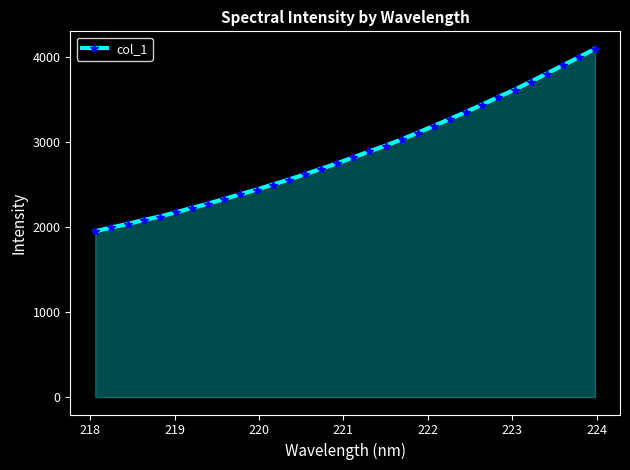

What is the value of the 29th point from the left?

3805.4